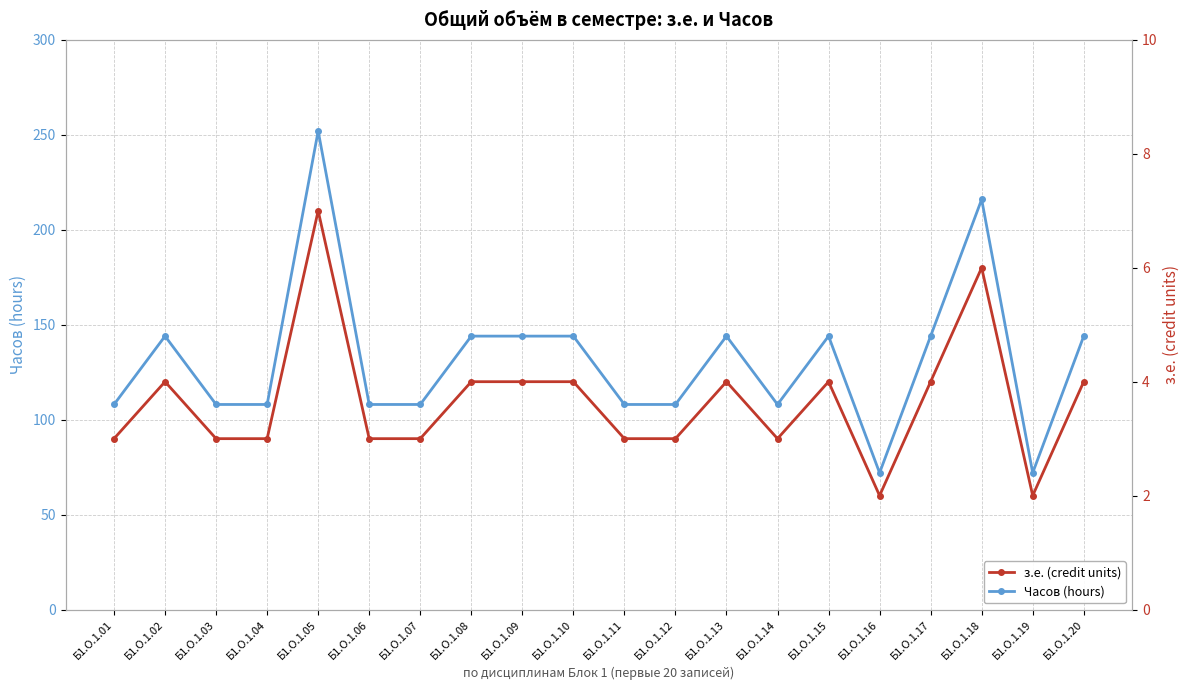

True or false: Часов (hours) has more than 0 interior local peaks.

True